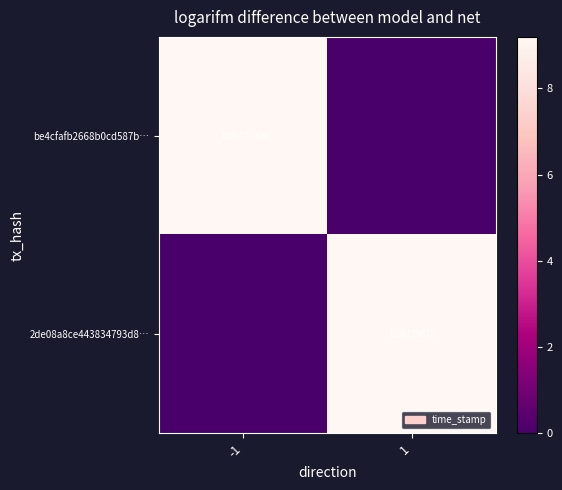

The value of be4cfafb2668b0cd587b… at -1 is 2260963060. True or false?

False